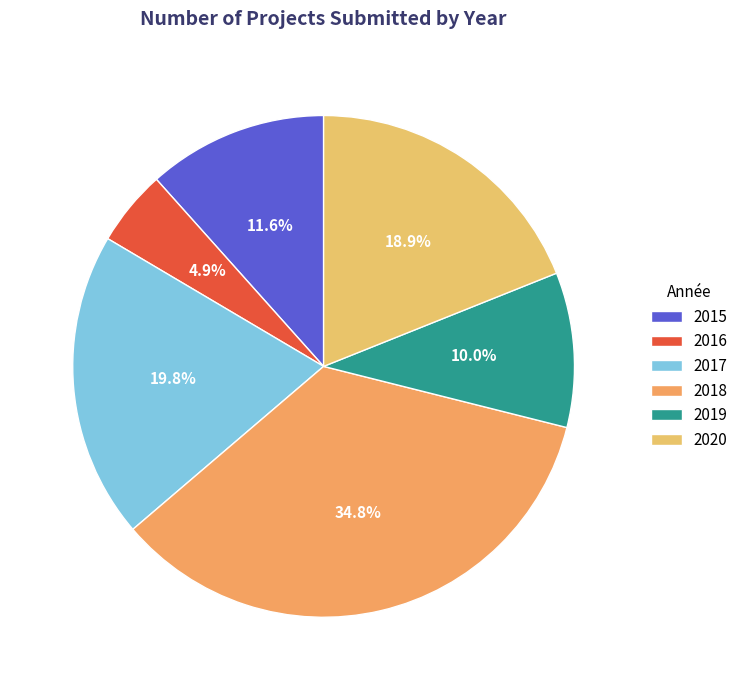

Is the sum of 2017 and 2020 greater than half?

No